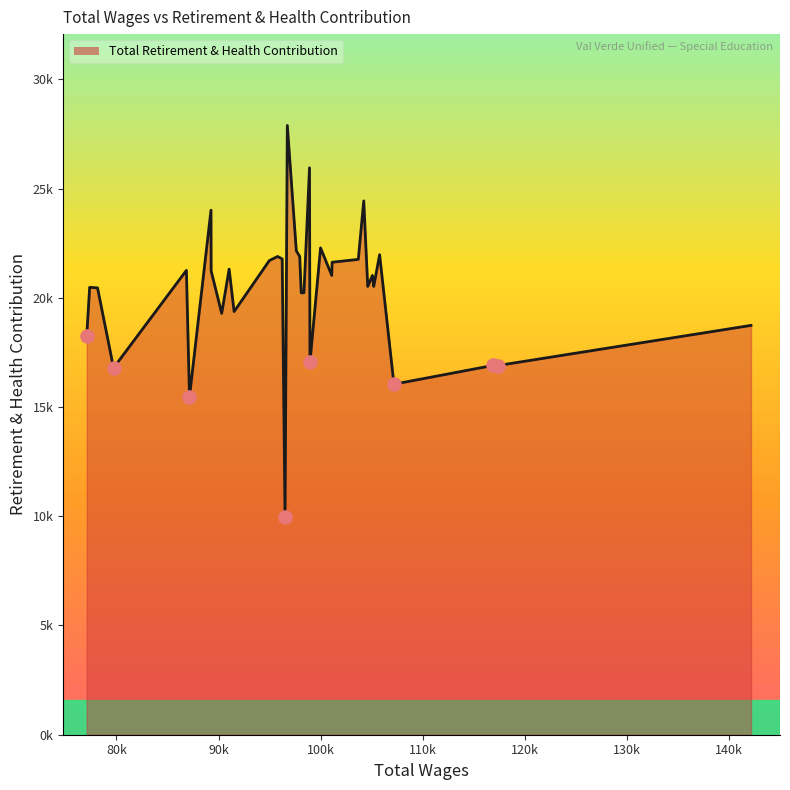

Approximately how many times larger is the value at 98108 compared to 96745?

0.7